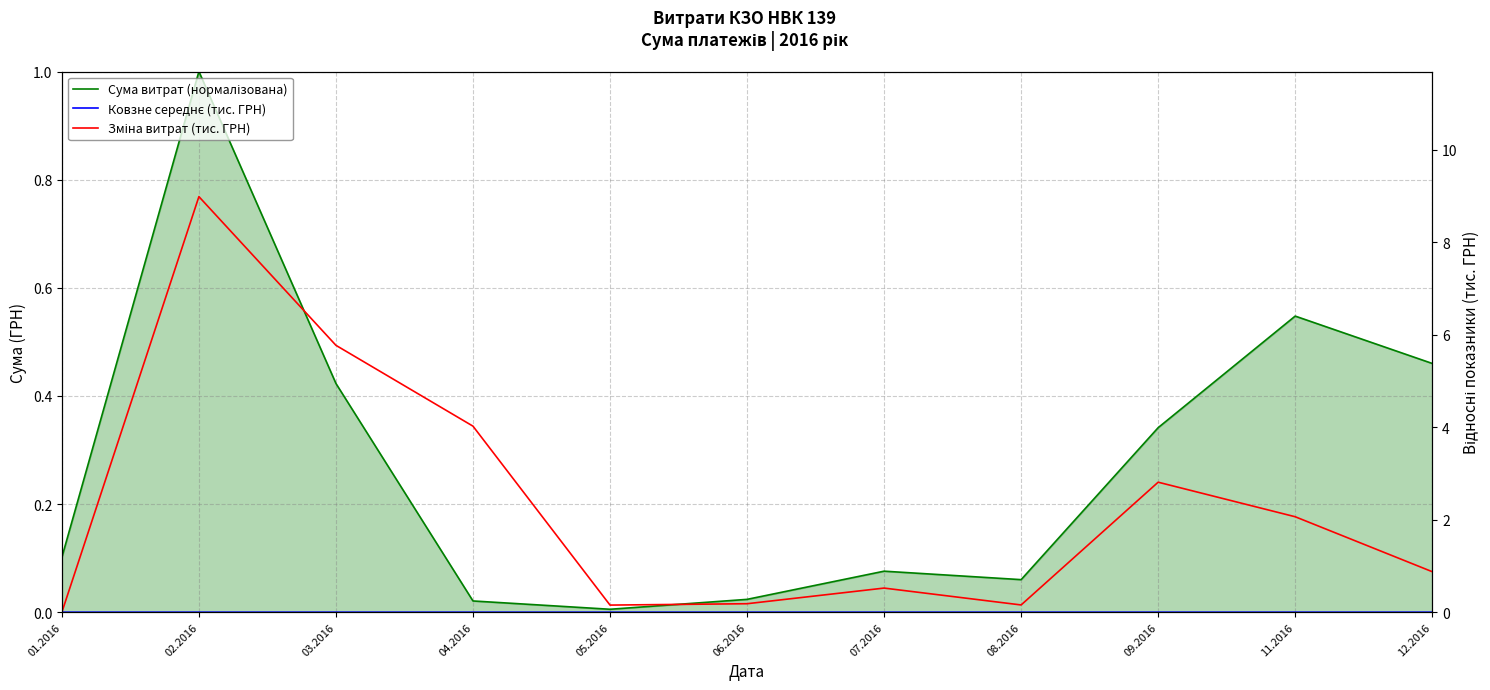

How many series are shown in this chart?

3